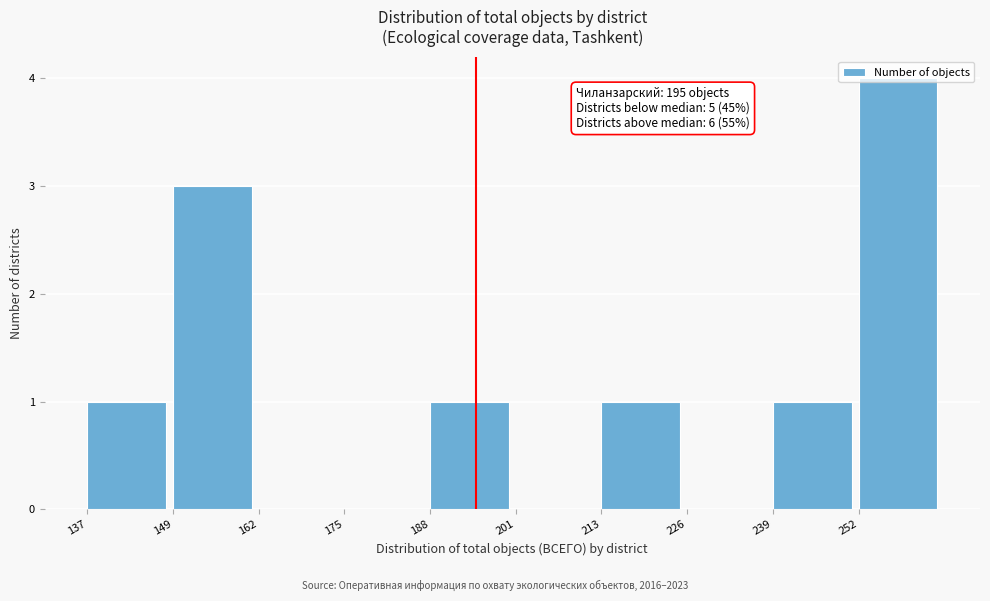

Which range on the x-axis has the tallest bar?

252.2 to 265.0